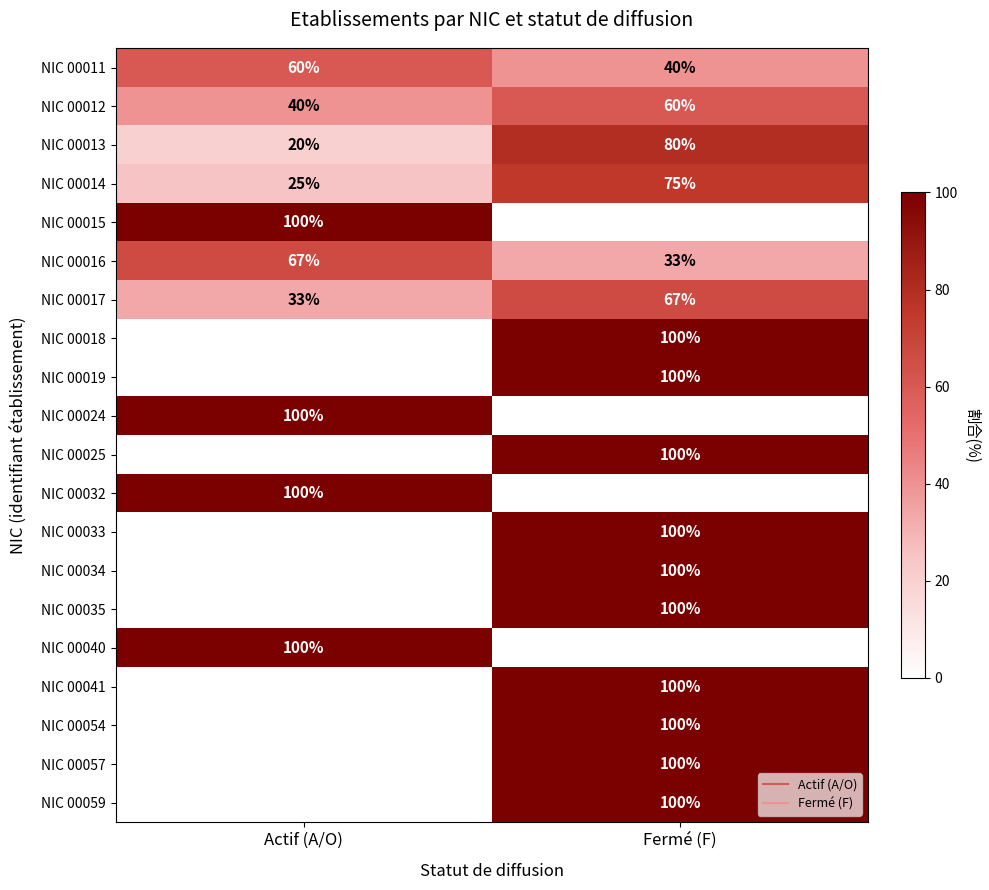

What is the difference between the NIC 00016 values at Actif (A/O) and Fermé (F)?

33.3